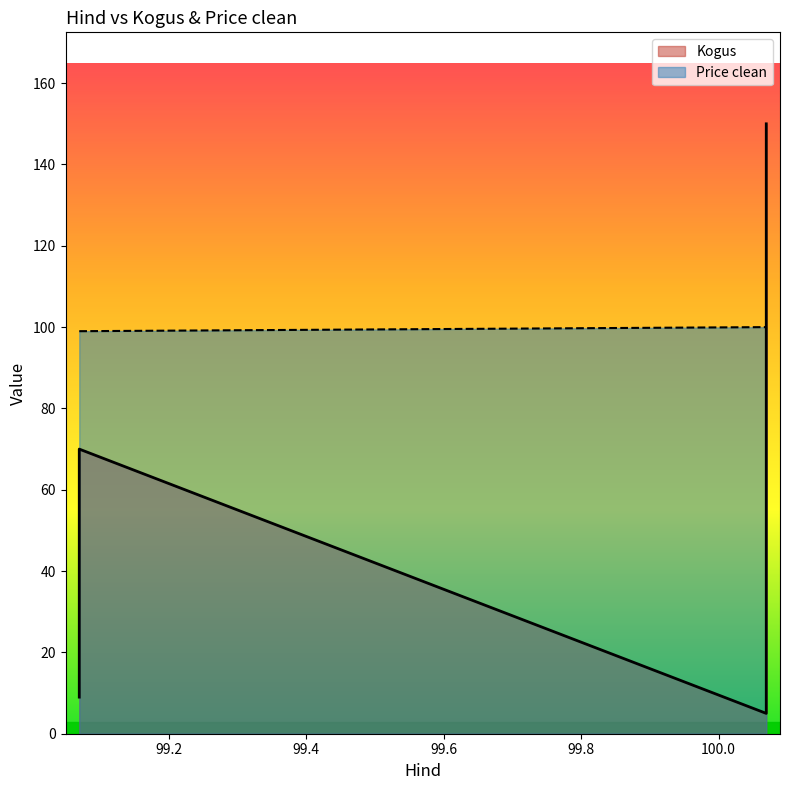

The value of Price clean at 99.069444 is 171. True or false?

False